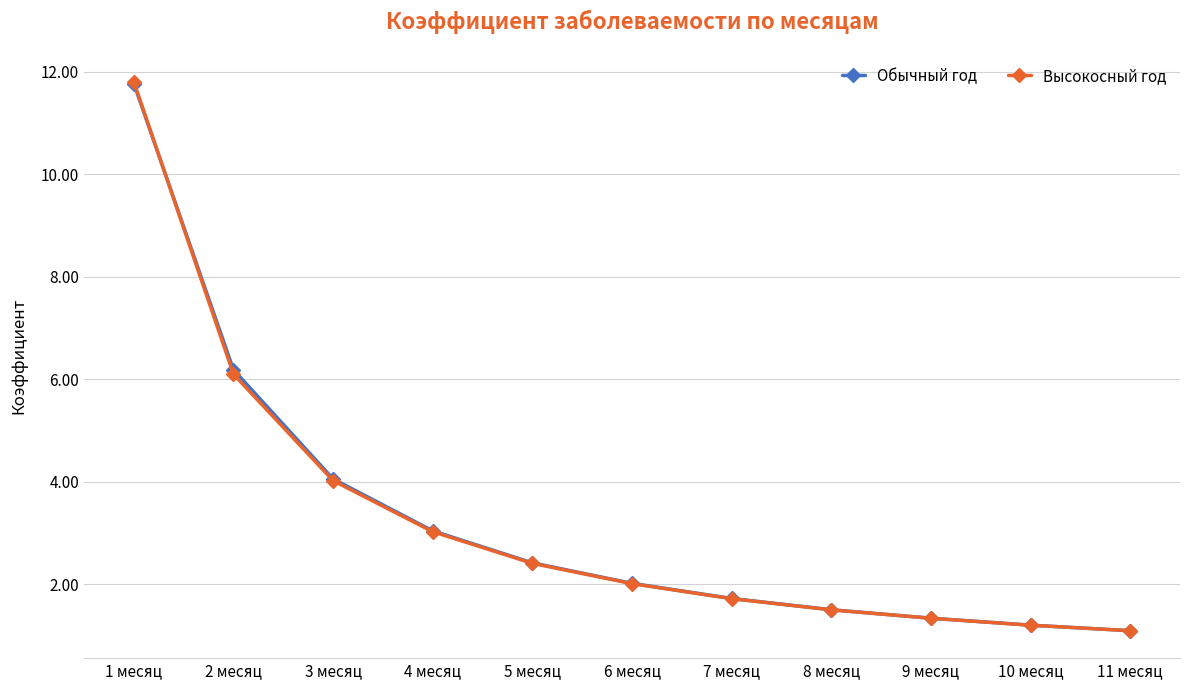

What is the difference between the maximum and minimum values in the Обычный год series?

10.7